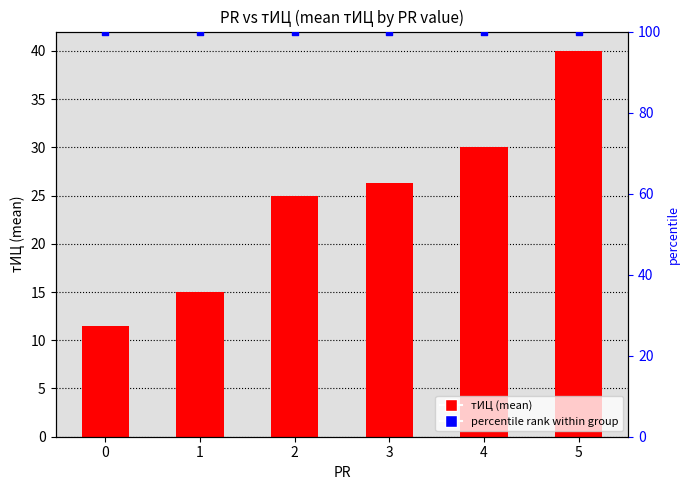

Is the value of тИЦ at 0 greater than the value of percentile rank at 3?

No